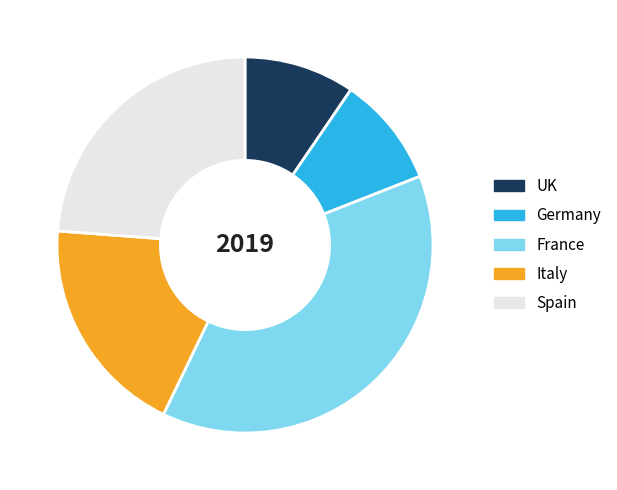

Combined, do Italy and Spain account for over 50%?

No